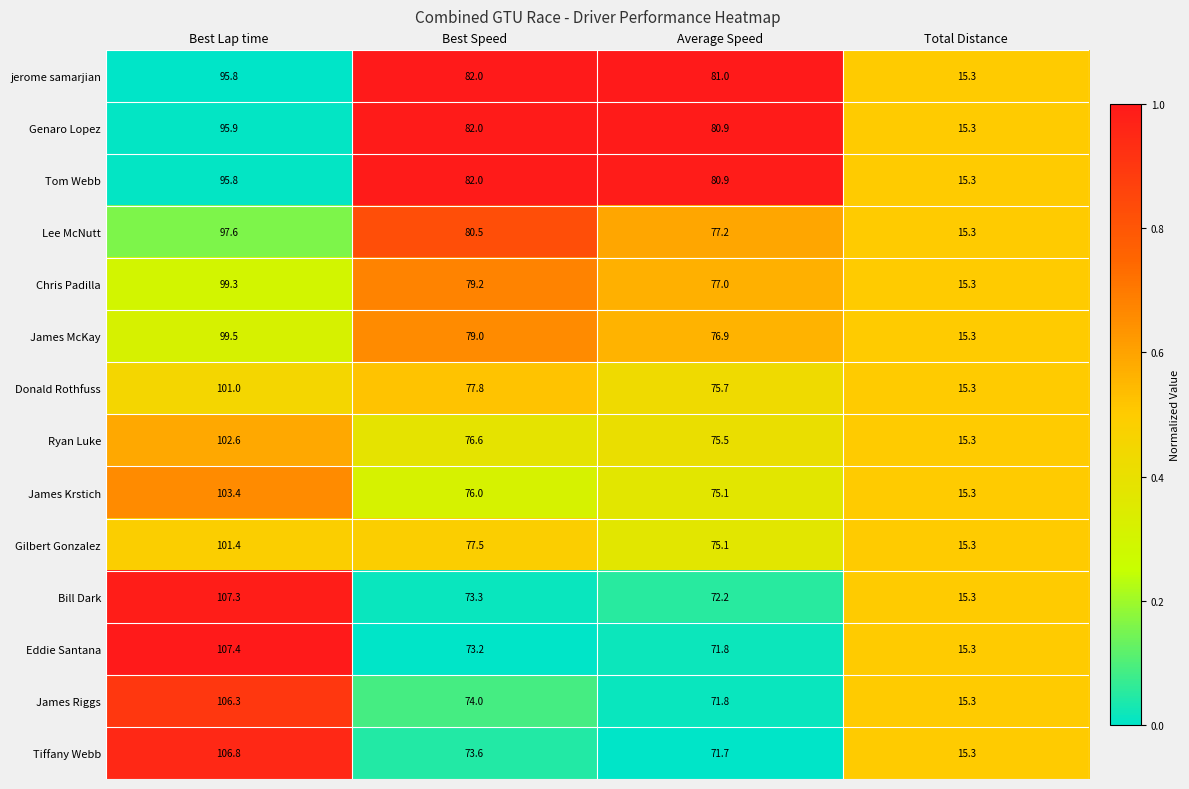

Rank the categories by jerome samarjian value from highest to lowest.

Best Lap time, Best Speed, Average Speed, Total Distance